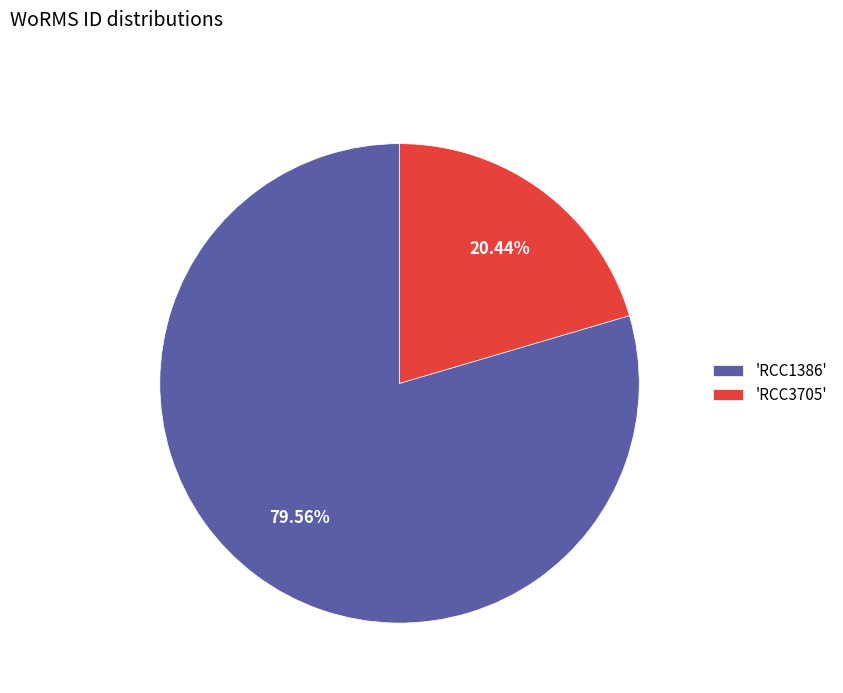

To the nearest percent, what is the difference between the largest and smallest slice percentages?

59%